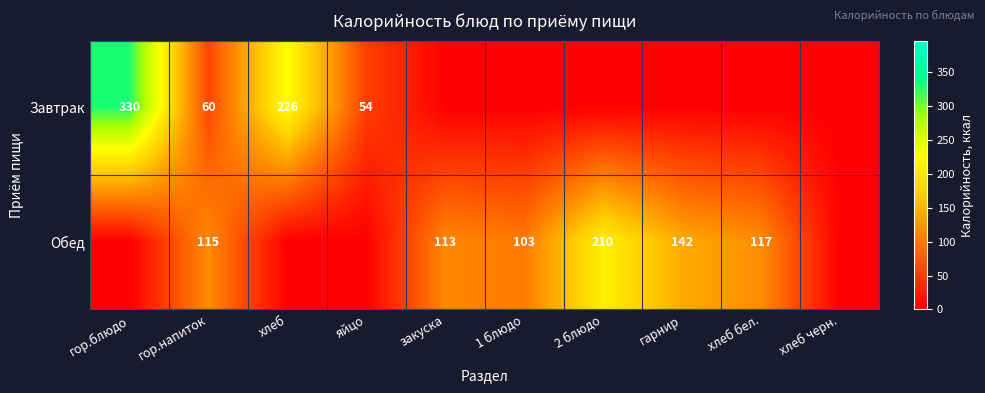

The Завтрак series shows 91 at гор.напиток. True or false?

False